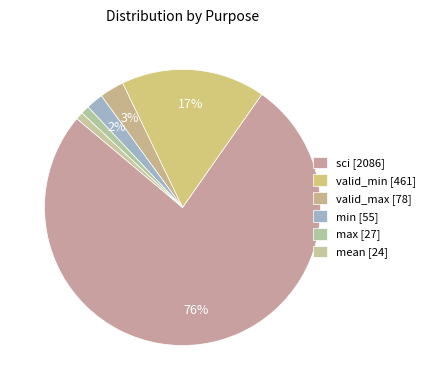

What is the smallest slice in the pie chart?

mean